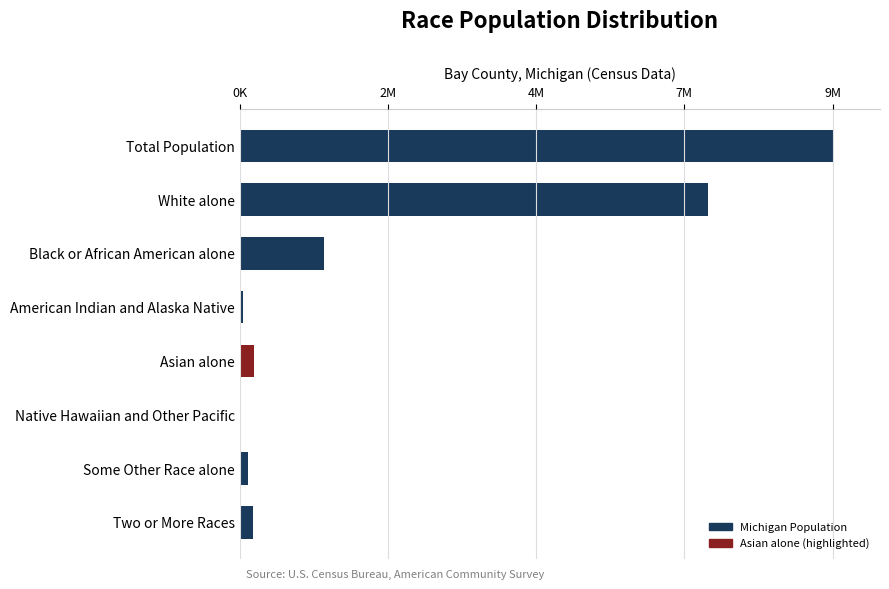

Are the bars horizontal?

Yes